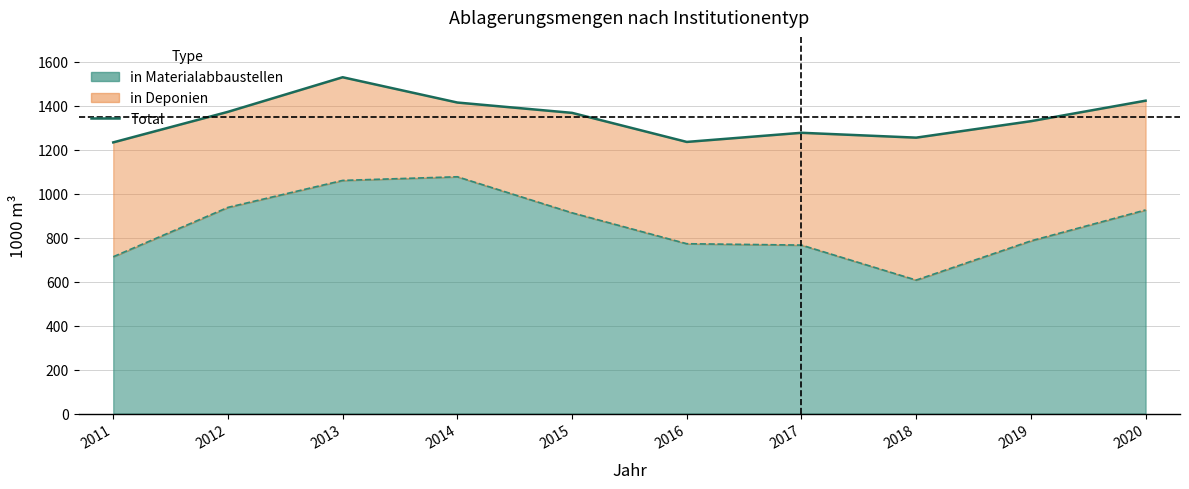

Does the chart display data point markers on the line(s)?

No